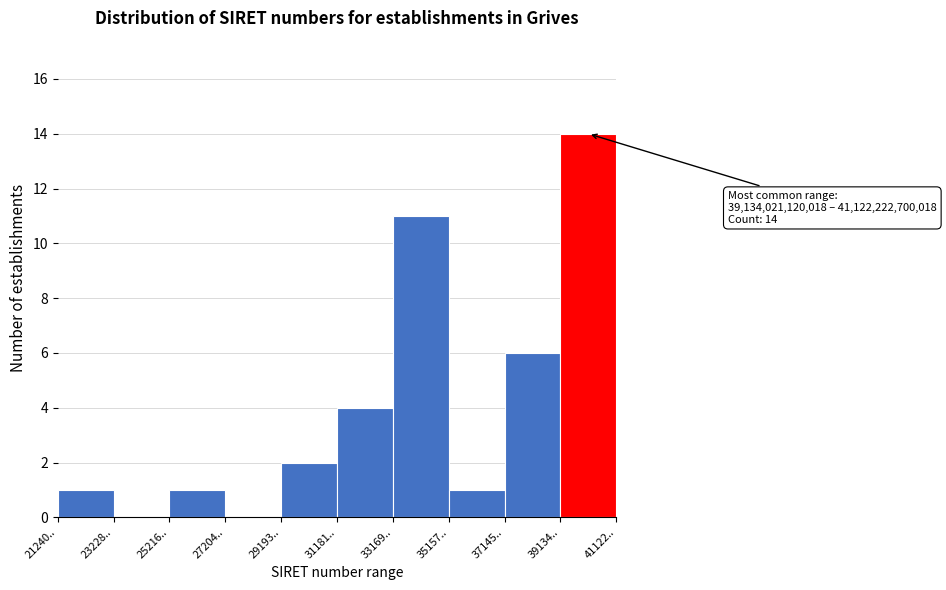

Reading left to right, extract all data points from this chart.

21240..=1	23228..=0	25216..=1	27204..=0	29193..=2	31181..=4	33169..=11	35157..=1	37145..=6	39134..=14